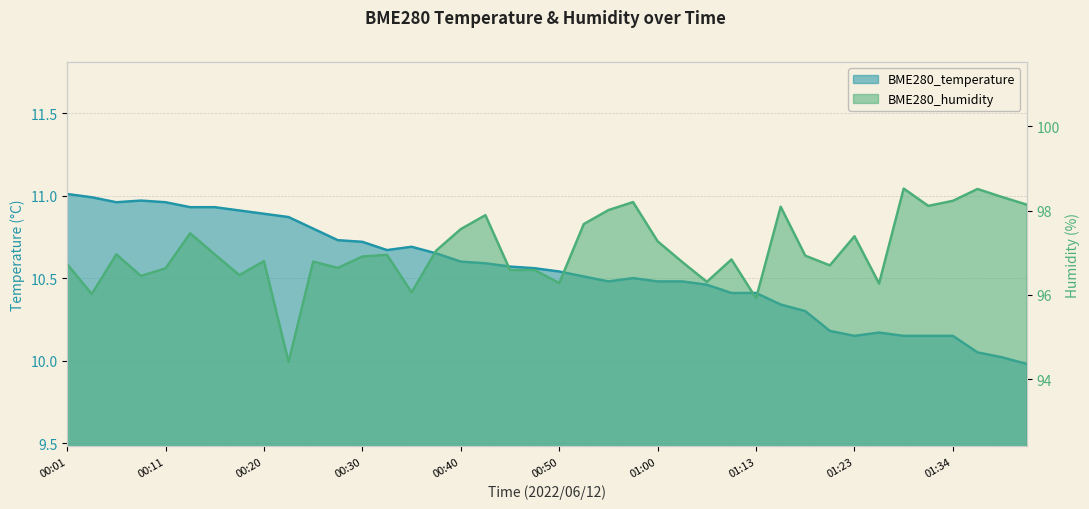

How many values in the BME280_humidity series exceed 96?

38